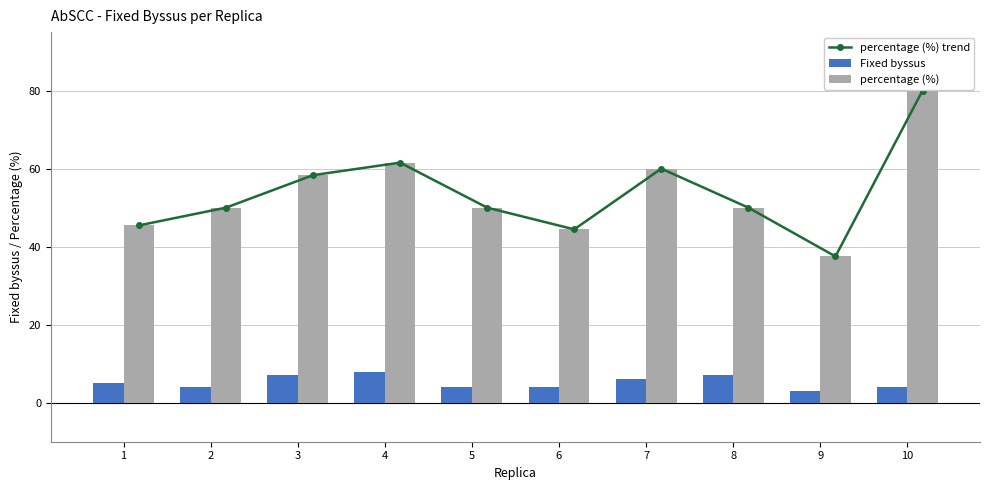

At which label does percentage (%) trend reach its minimum?

9